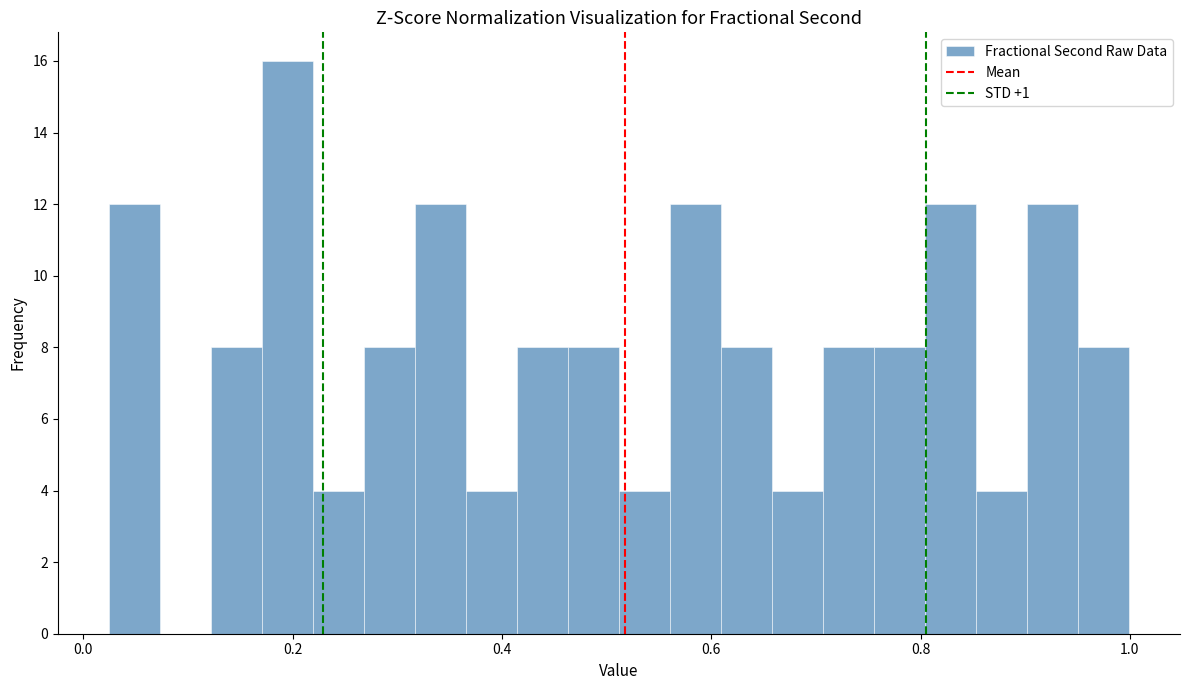

Read against the x-axis, roughly where is the centre of the tallest bar?

0.20